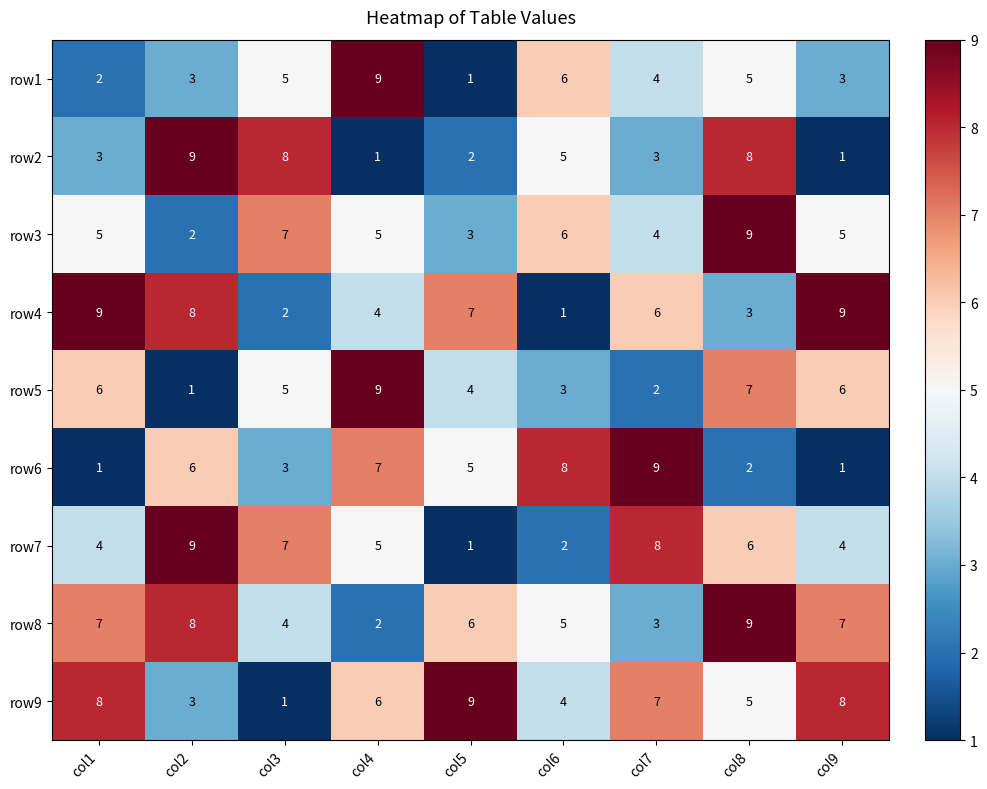

At which category is the sum across all series the highest?

col8